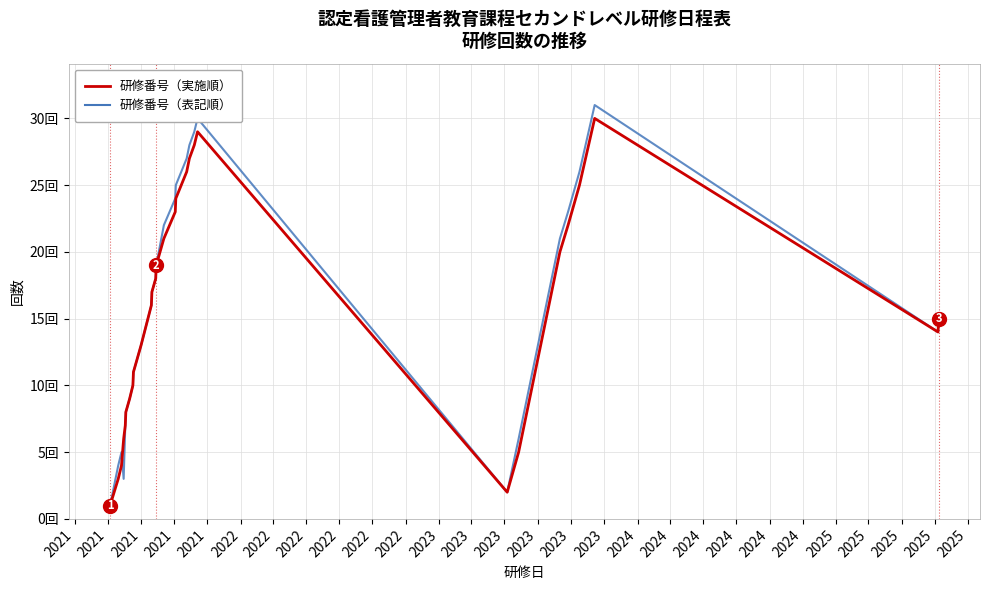

Does the chart have visible grid lines?

Yes